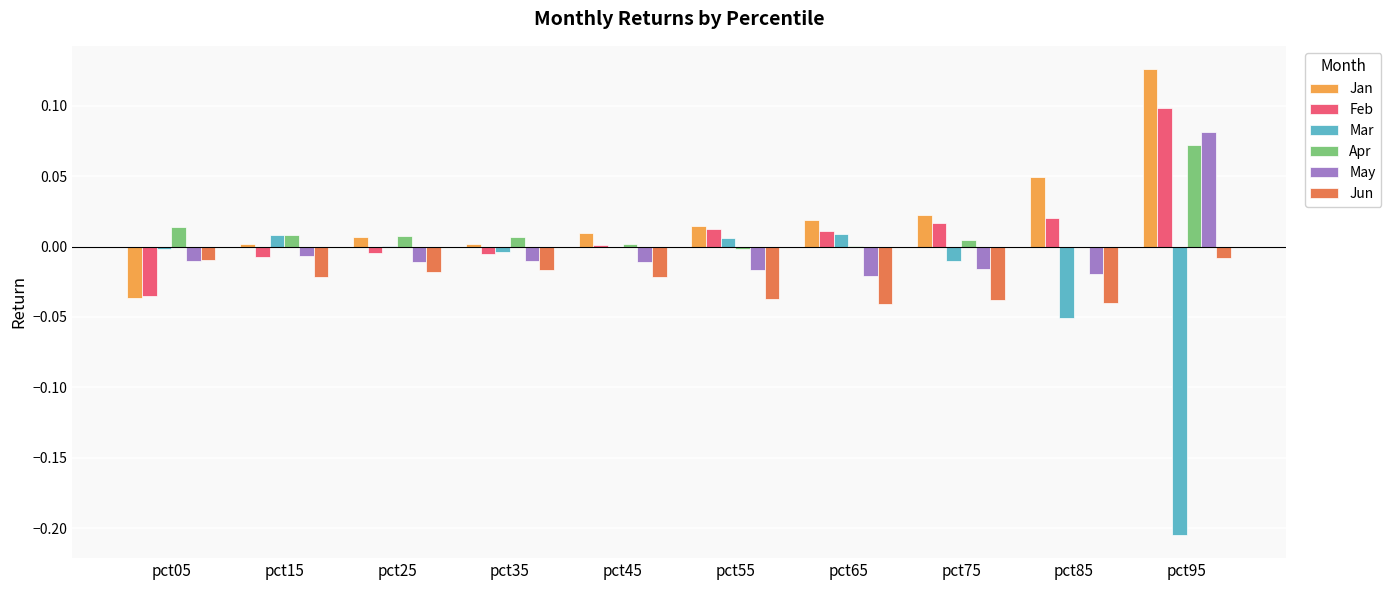

Which category has the highest value across all series?

pct95